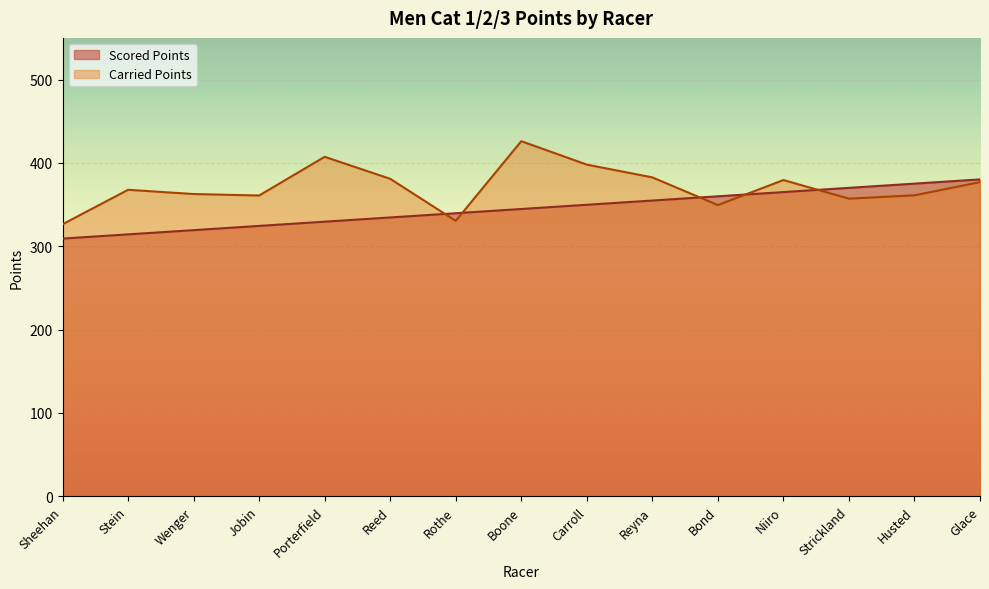

Reading left to right, extract all data points from this chart.

Scored Points: Sheehan=309.2	Stein=314.3	Wenger=319.4	Jobin=324.4	Porterfield=329.5	Reed=334.6	Rothe=339.6	Boone=344.7	Carroll=349.8	Reyna=354.9	Bond=359.9	Niiro=365.0	Strickland=370.1	Husted=375.2	Glace=380.2
Carried Points: Sheehan=326.4	Stein=367.8	Wenger=362.7	Jobin=360.9	Porterfield=407.3	Reed=380.9	Rothe=330.5	Boone=426.1	Carroll=398.0	Reyna=382.6	Bond=349.4	Niiro=379.4	Strickland=357.1	Husted=361.1	Glace=376.9